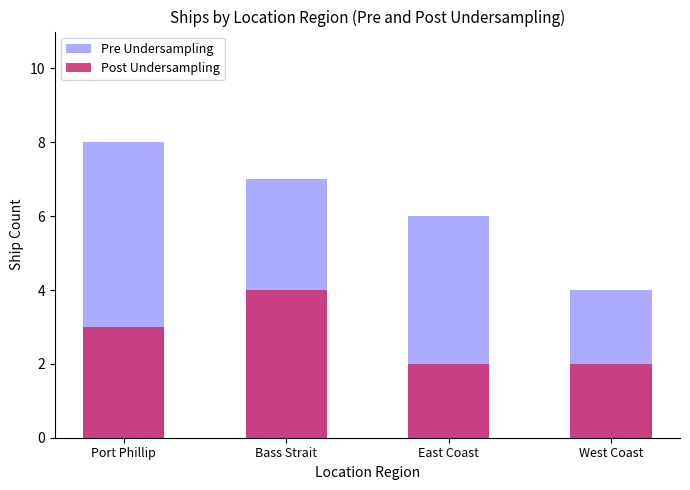

Is it true that Pre Undersampling equals 6 at East Coast?

True